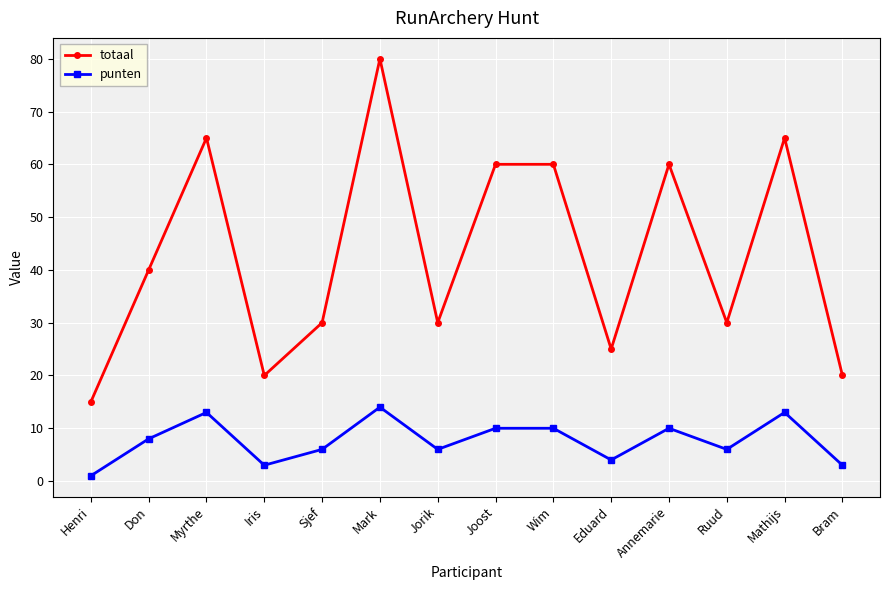

Which series has the largest total across all categories?

totaal